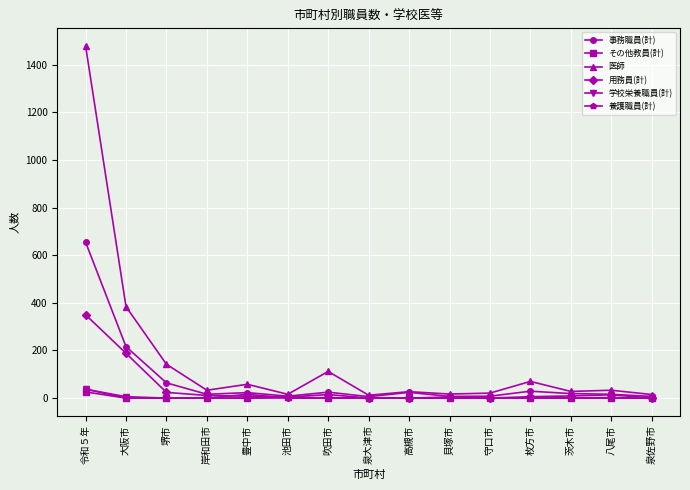

Count the number of categories in the chart.

15